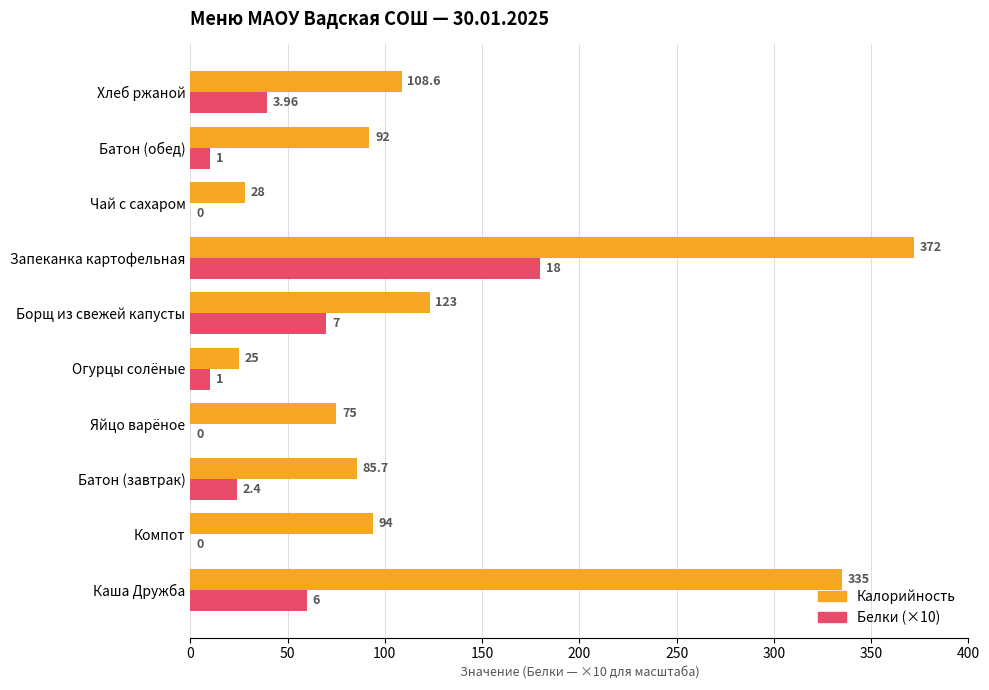

What is the maximum value for Белки (×10)?

180.0